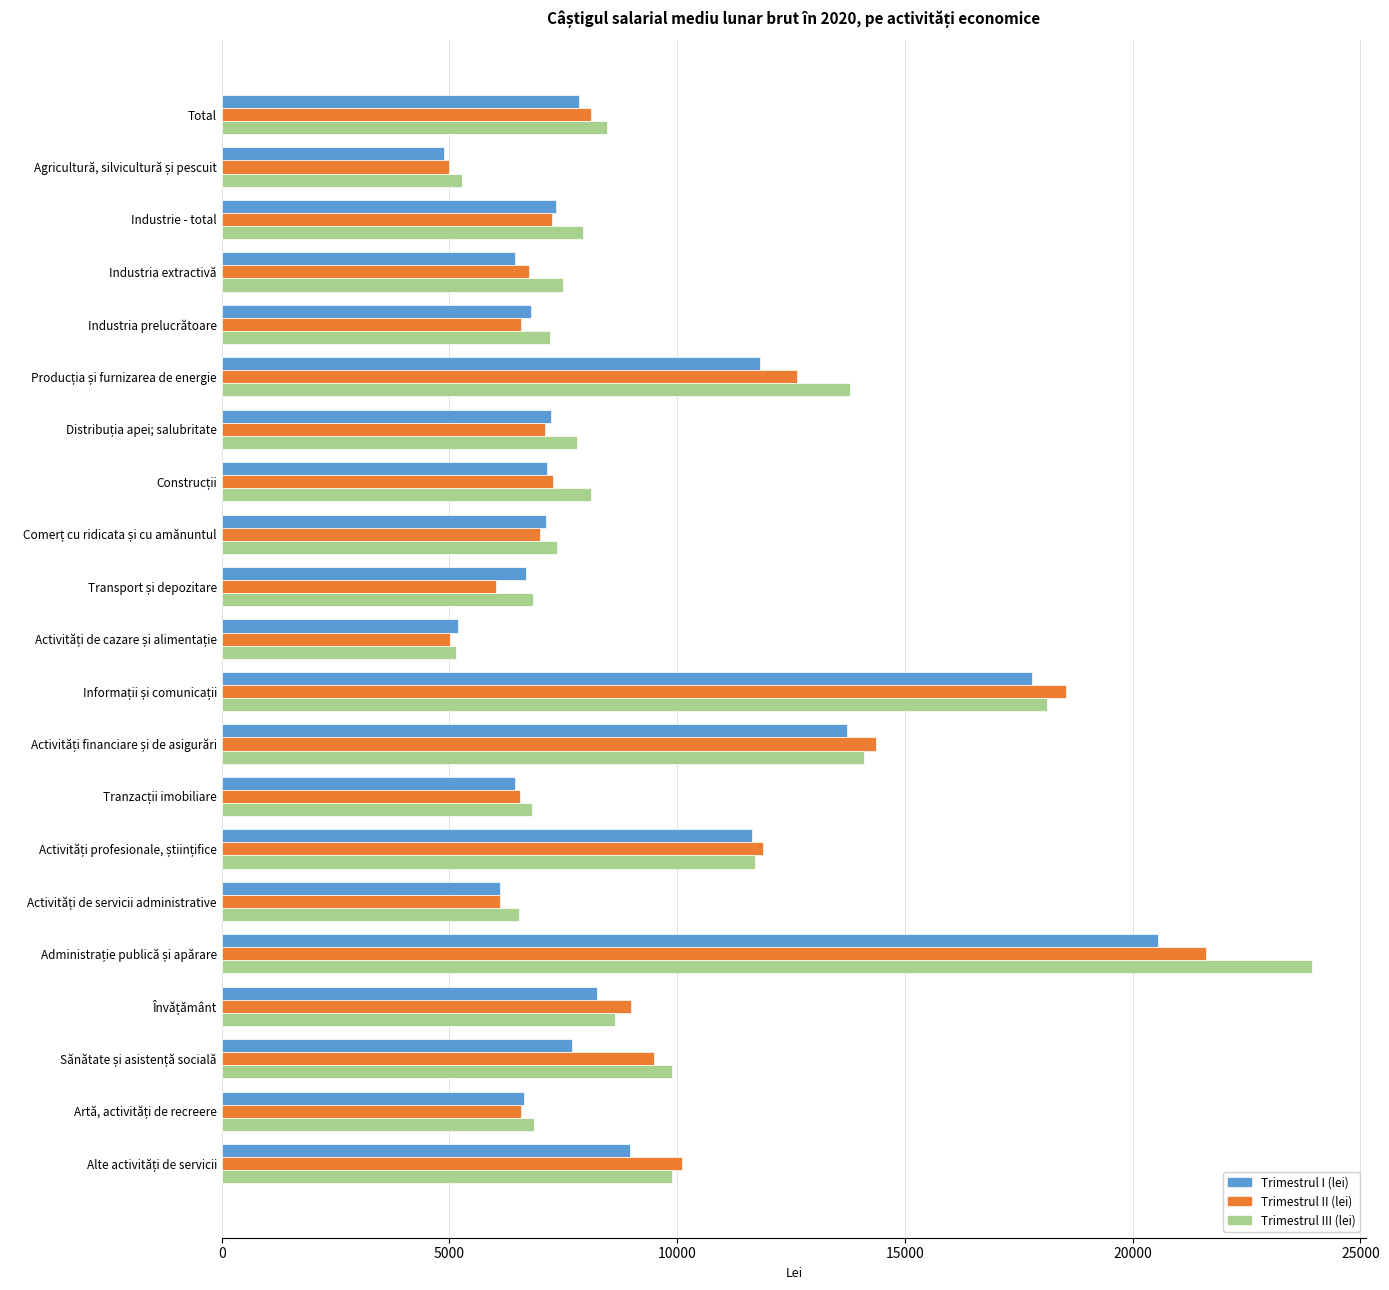

What is the difference between the maximum and minimum values in the Trimestrul I (lei) series?

15687.3